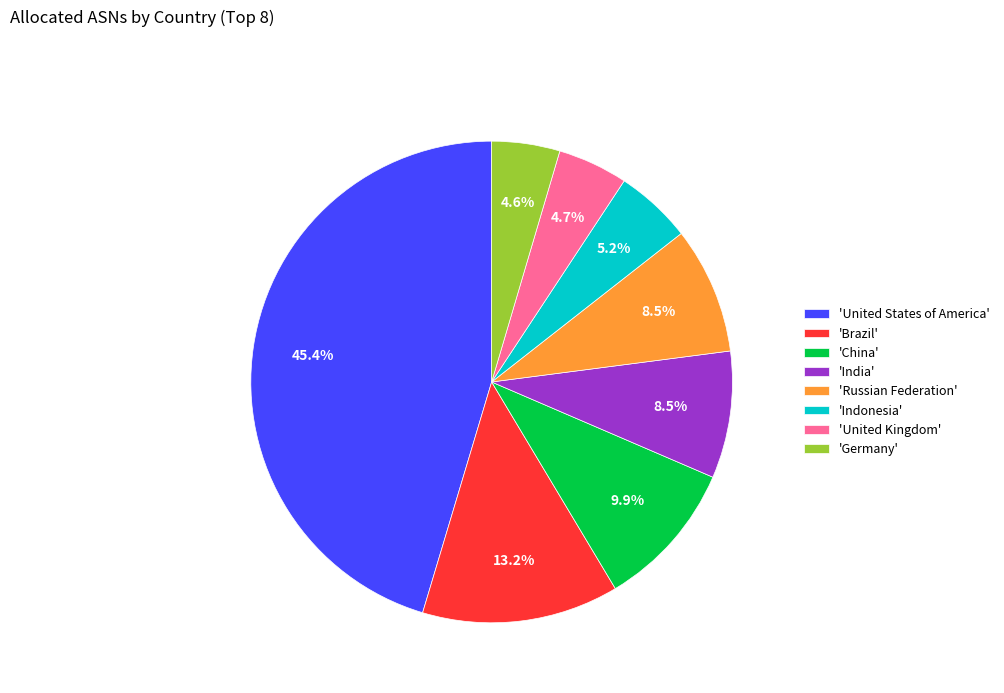

Is there any slice that represents more than half of the pie?

No